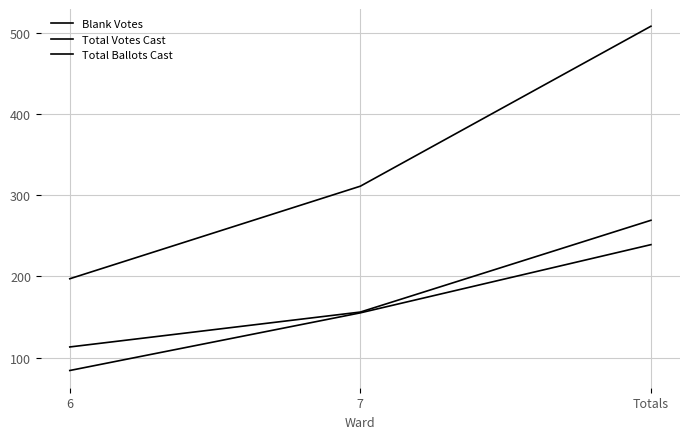

Does the chart display data point markers on the line(s)?

No